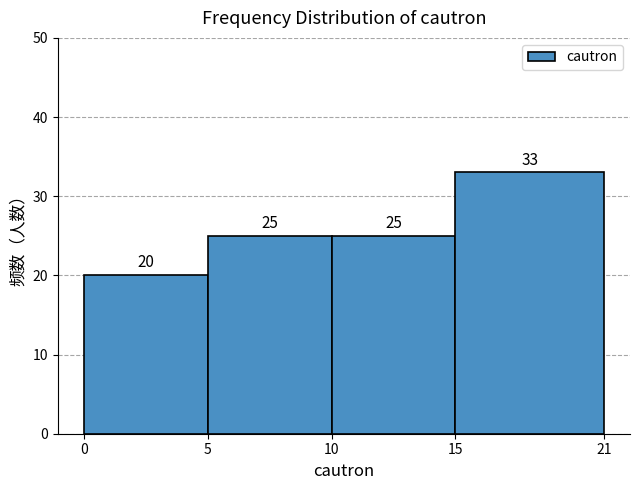

Over which range of the x-axis is the bar tallest?

15 to 21